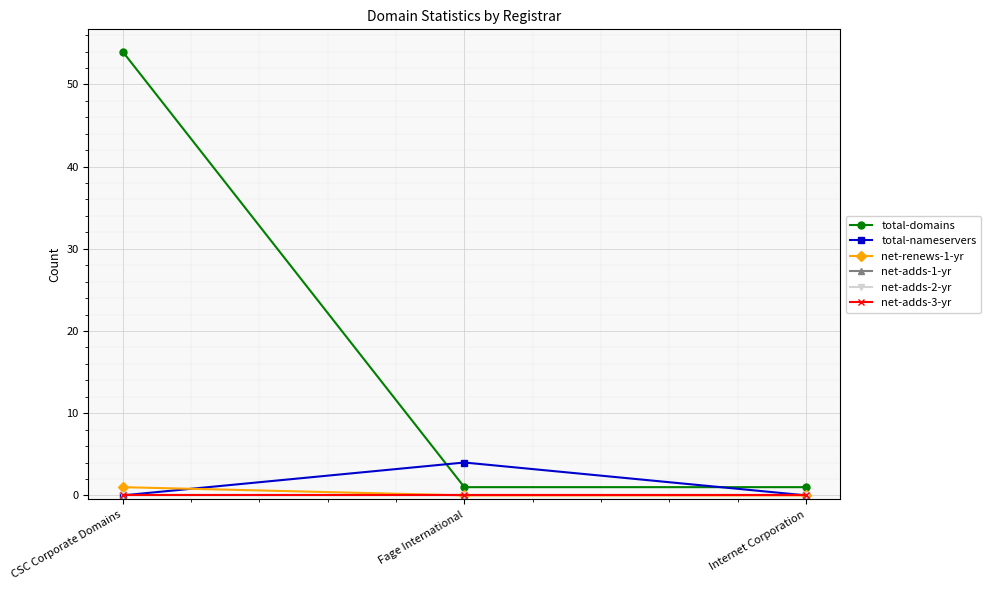

Is the value of net-adds-1-yr at Fage International greater than the value of net-adds-3-yr at Internet Corporation?

No